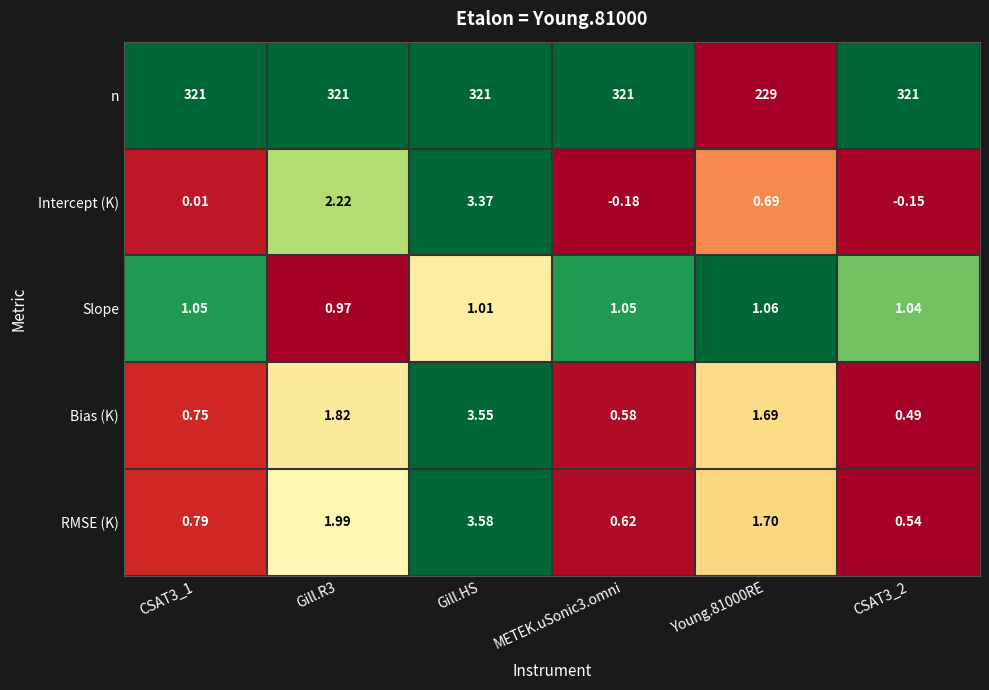

List the series in order of their peak value, highest first.

n, RMSE (K), Bias (K), Intercept (K), Slope